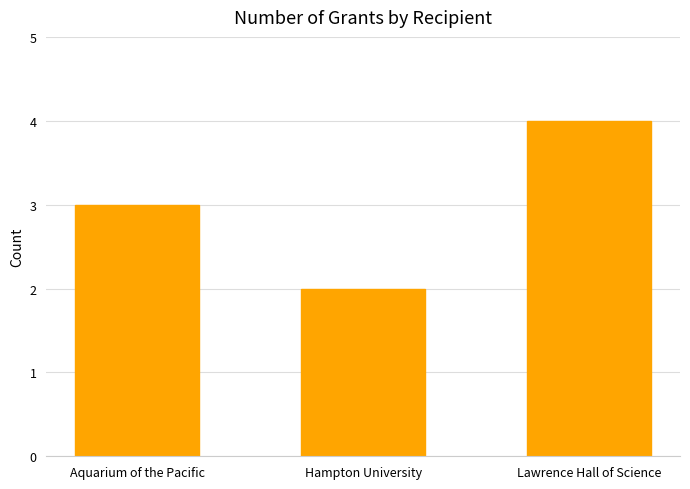

The value at Hampton University is 2. True or false?

True